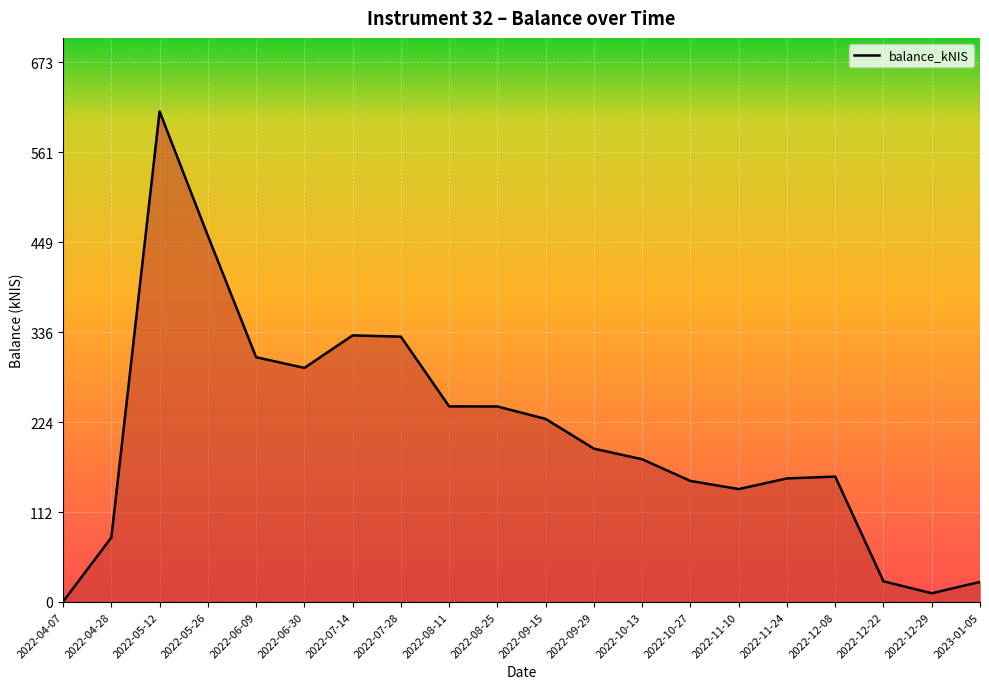

Approximately how many times larger is the value at 2022-11-10 compared to 2022-08-25?

0.6